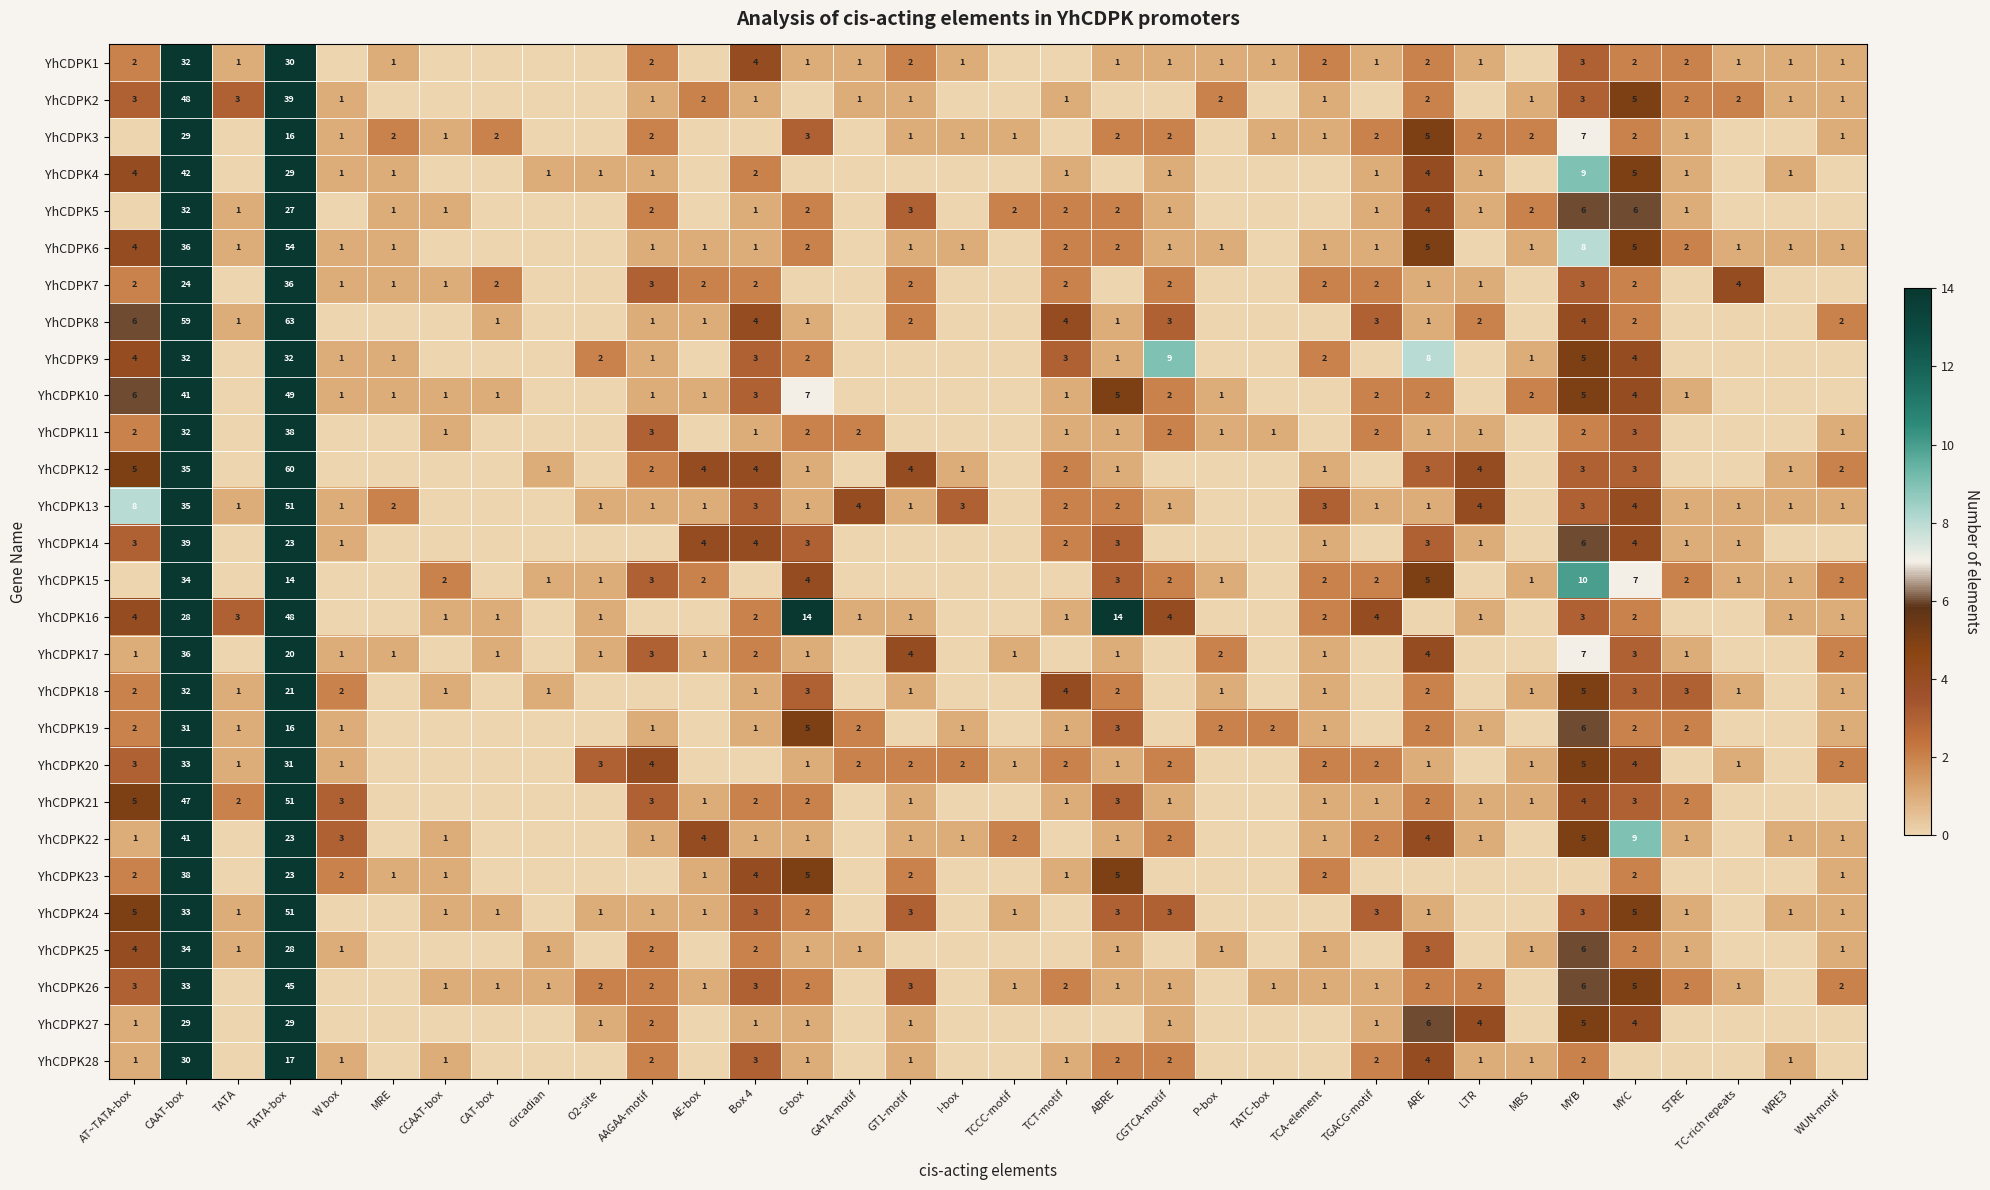

The YhCDPK8 series shows 2 at LTR. True or false?

True